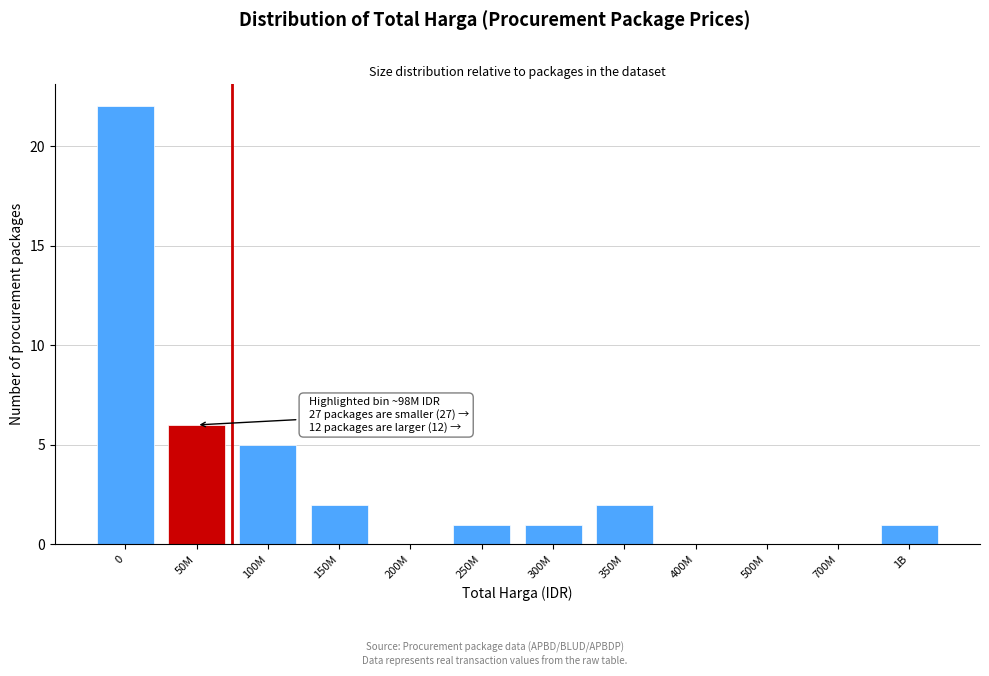

Reading right to left, what are all the values shown in this chart?

1B=1	700M=0	500M=0	400M=0	350M=2	300M=1	250M=1	200M=0	150M=2	100M=5	50M=6	0=22